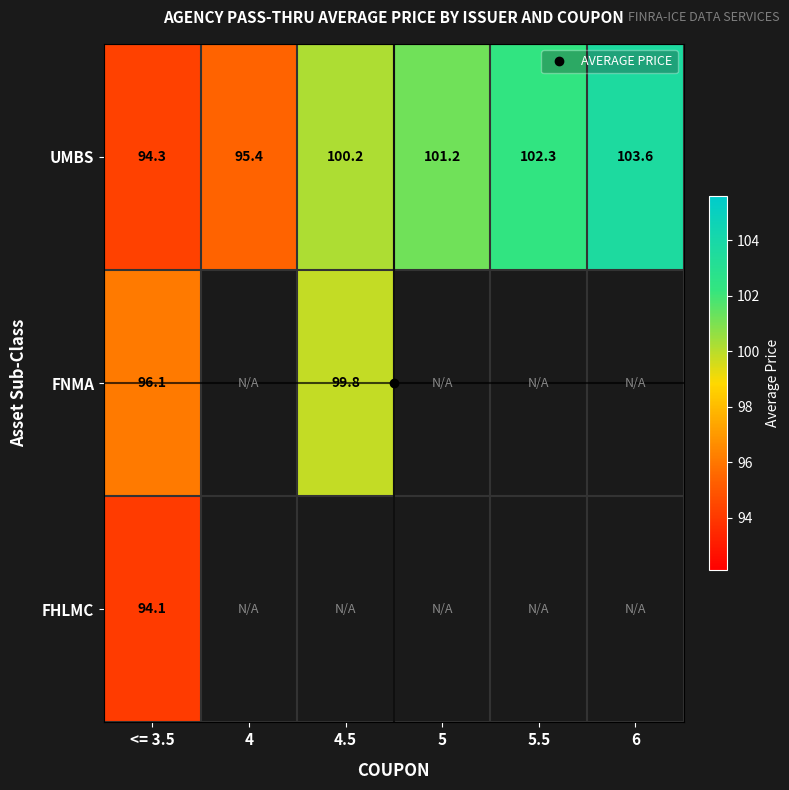

How many series are shown in this chart?

3